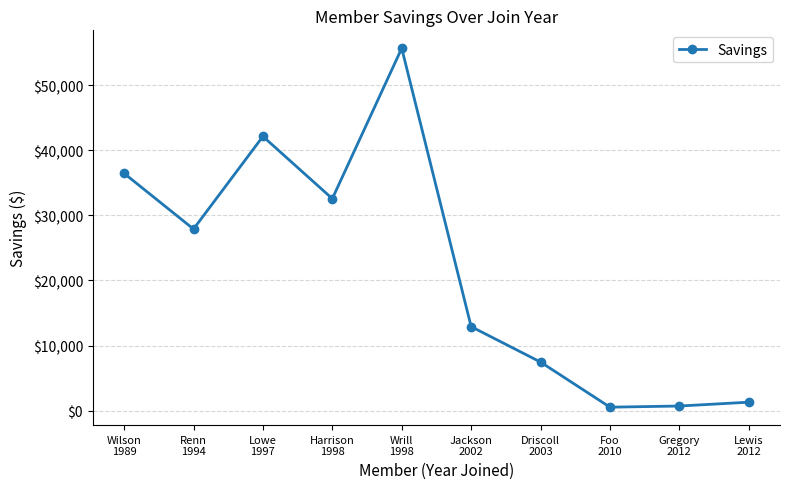

What is the average value?

21759.8